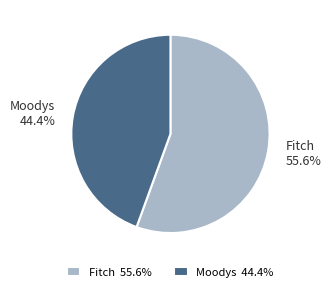

Count the number of slices in the pie.

2